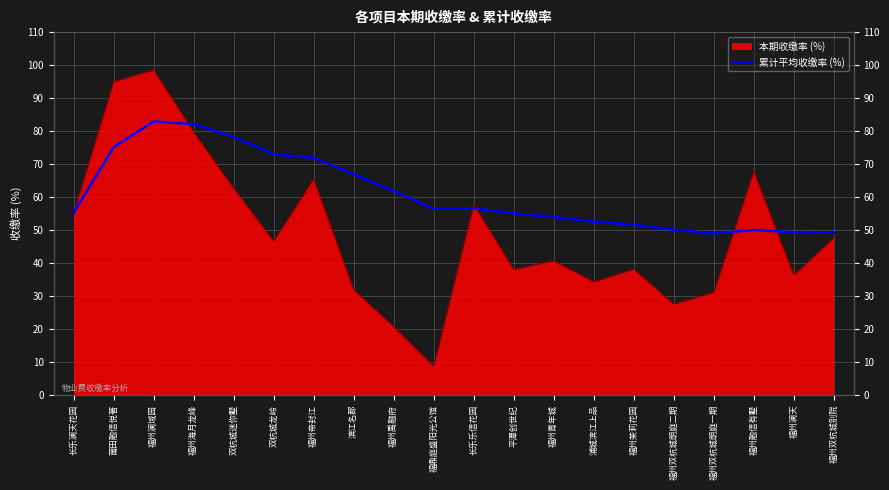

The chart shows a value of 28.4 at 福州双杭城朗庭一期. True or false?

False